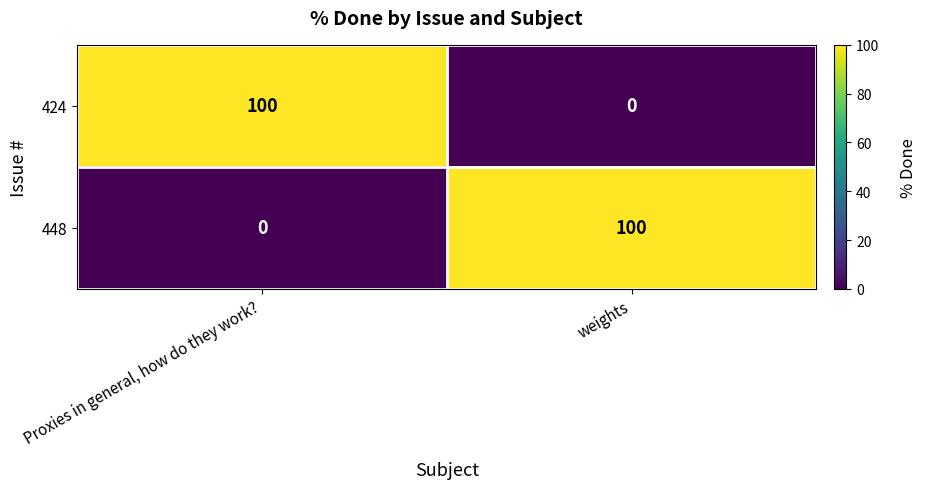

What is the greatest value displayed?

100